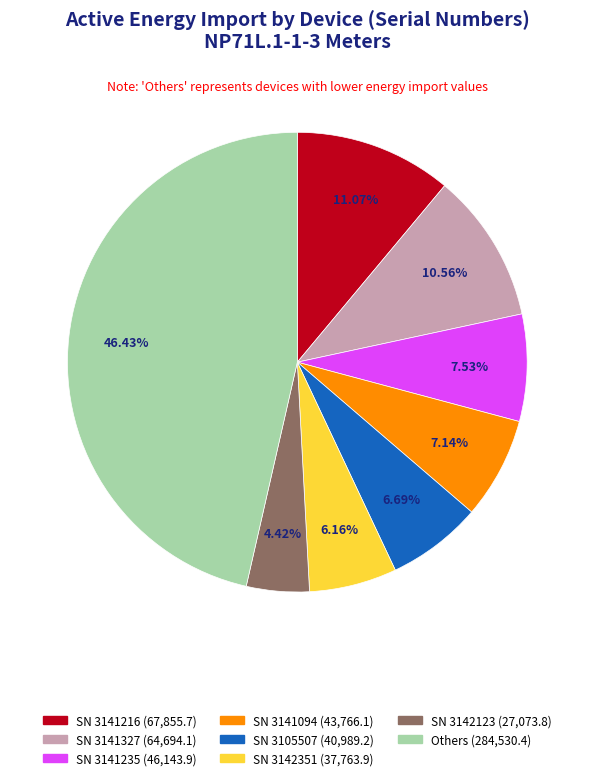

Is there any slice that represents more than half of the pie?

No